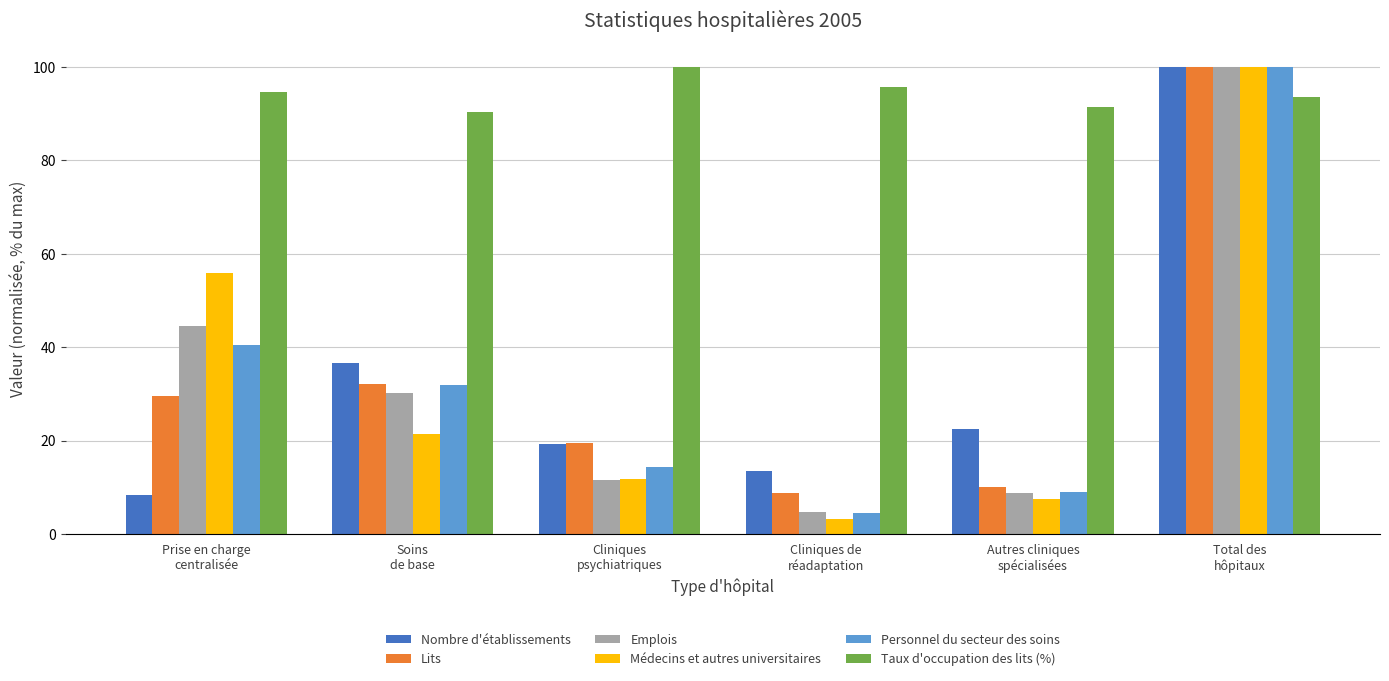

What is the maximum value shown in the chart?

100.0